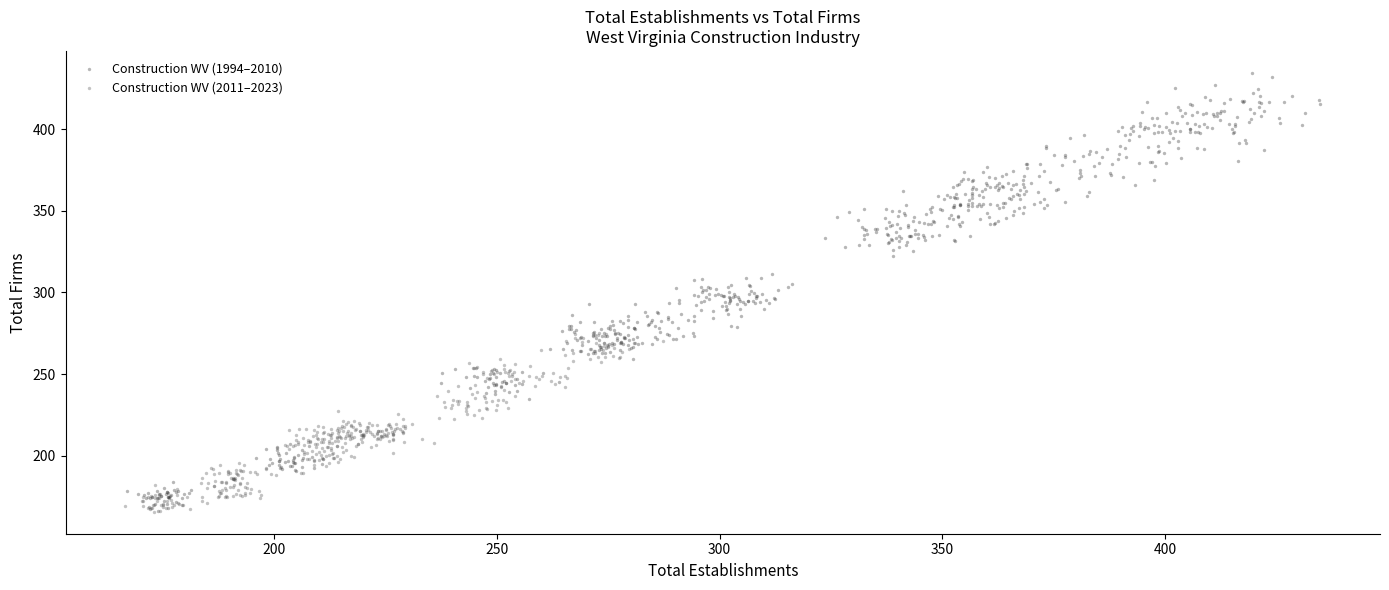

Which series has the widest spread of Y values?

Construction WV (1994–2010)